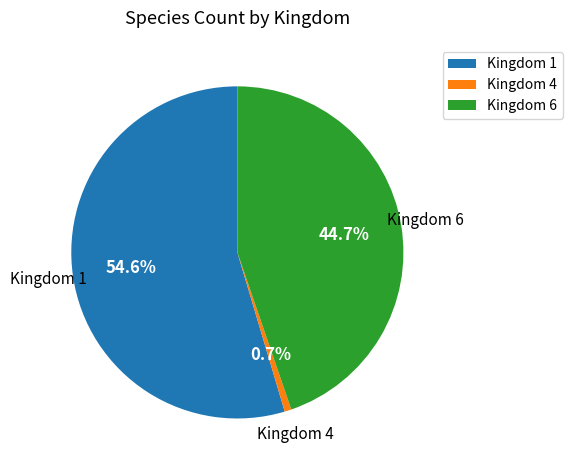

Count the number of slices in the pie.

3